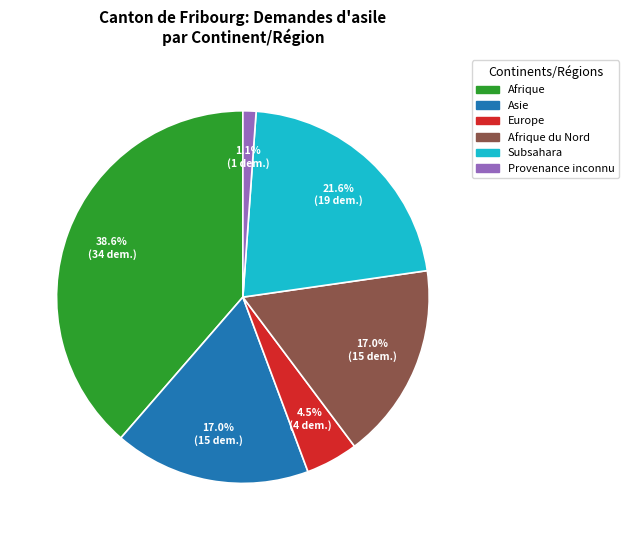

Is there a majority slice in this chart?

No